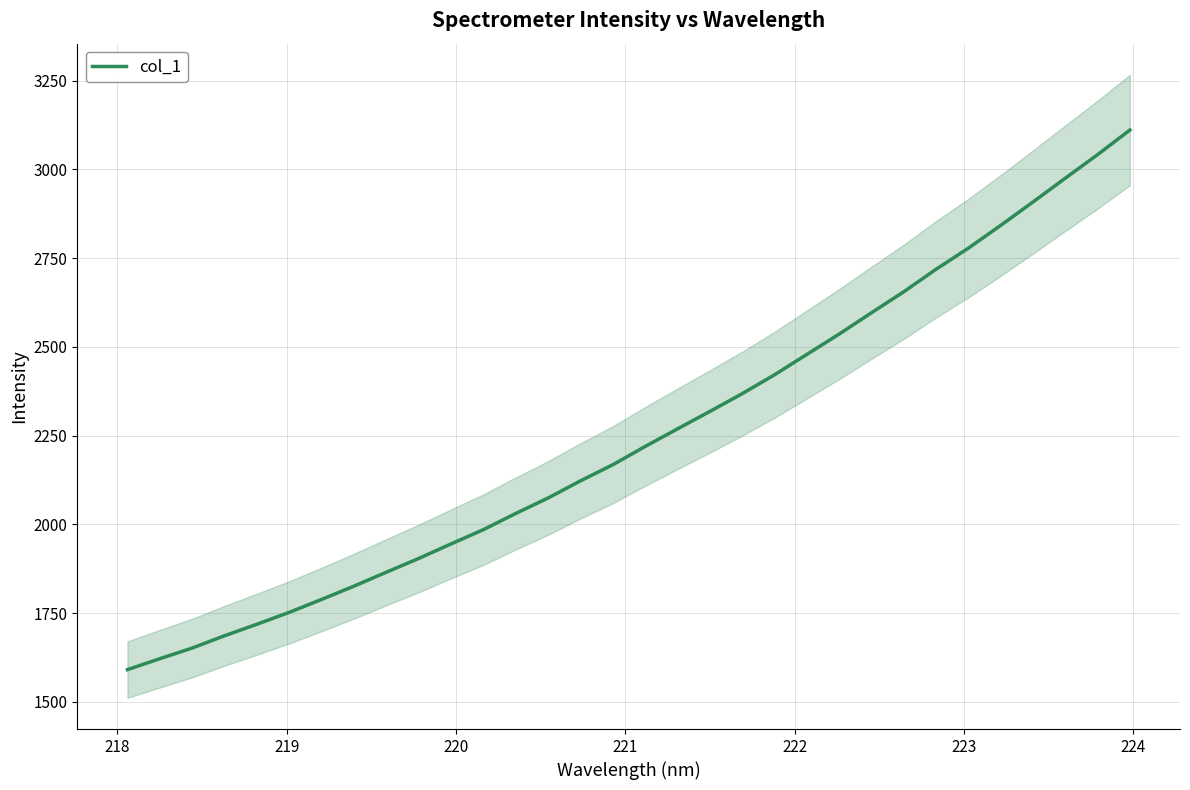

What is the maximum value for col_1?

3111.0